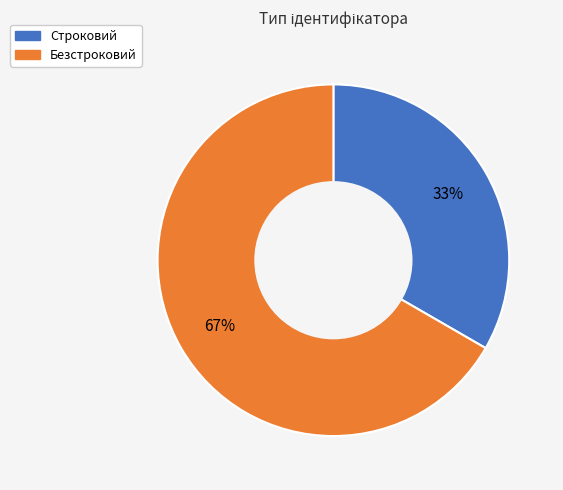

True or false: Безстроковий accounts for 67% of the total.

True